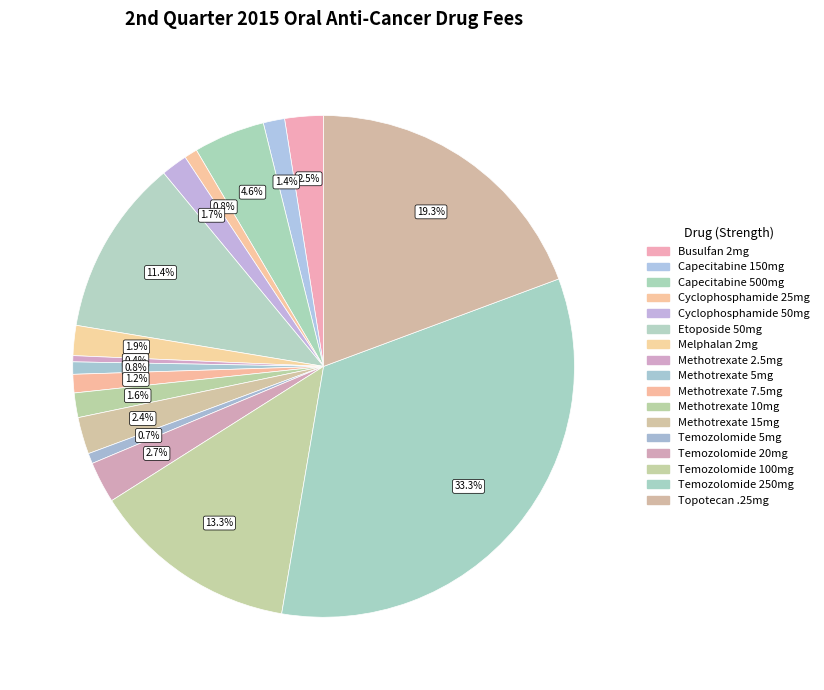

How many slices are in this pie chart?

17